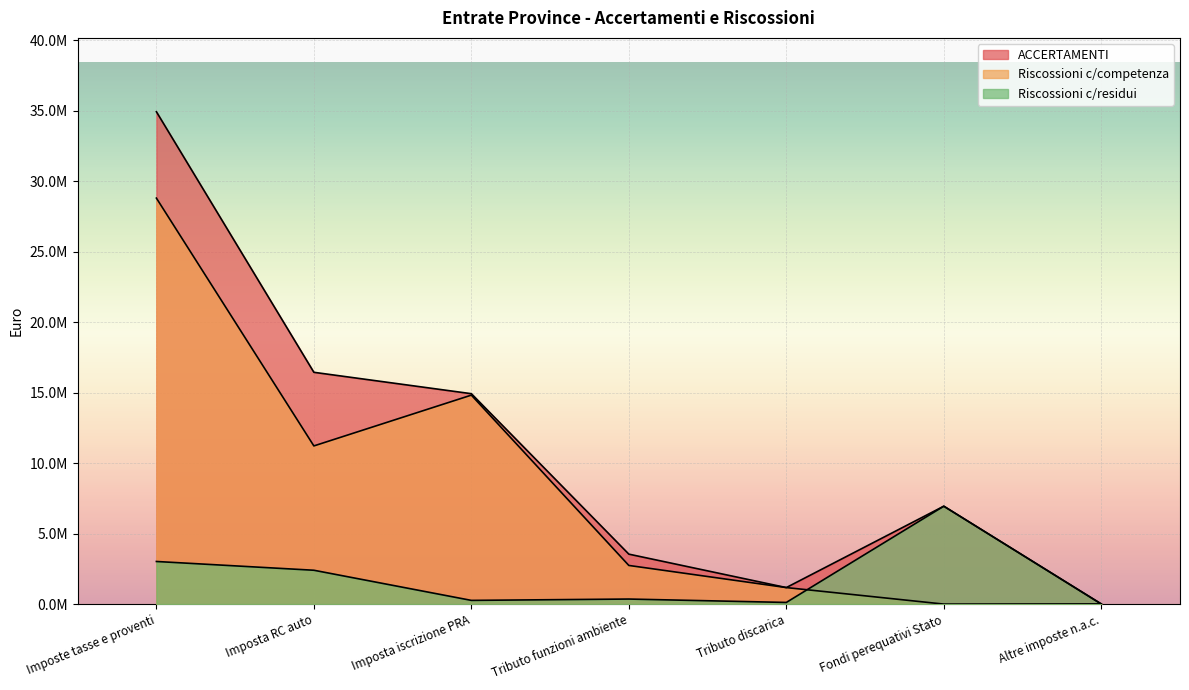

Reading right to left, transcribe all the data shown in this chart.

ACCERTAMENTI: 14661.0	6942082.6	1171404.1	3542384.9	14919403.6	16436487.1	34912936.6
Riscossioni c/competenza: 13350.8	0.0	1171404.1	2740326.6	14818004.0	11216409.1	28788090.4
Riscossioni c/residui: 1213.6	6942082.6	116535.0	357736.7	263110.2	2399812.7	3021873.2